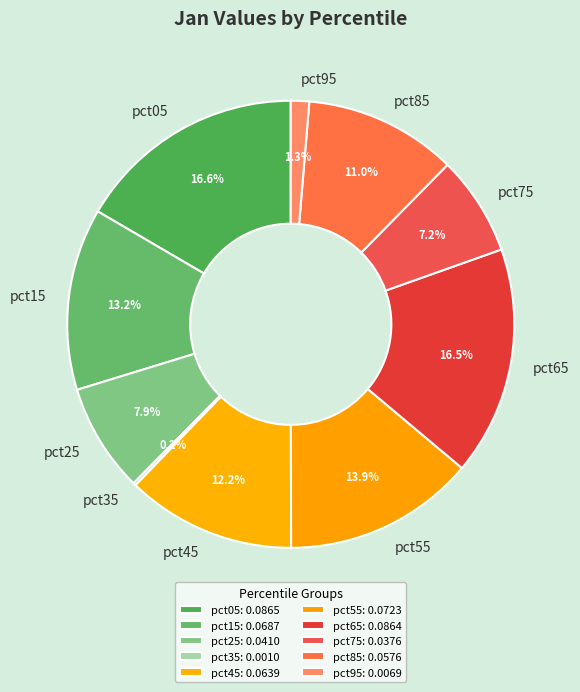

Which has a higher value, pct05 or pct55?

pct05